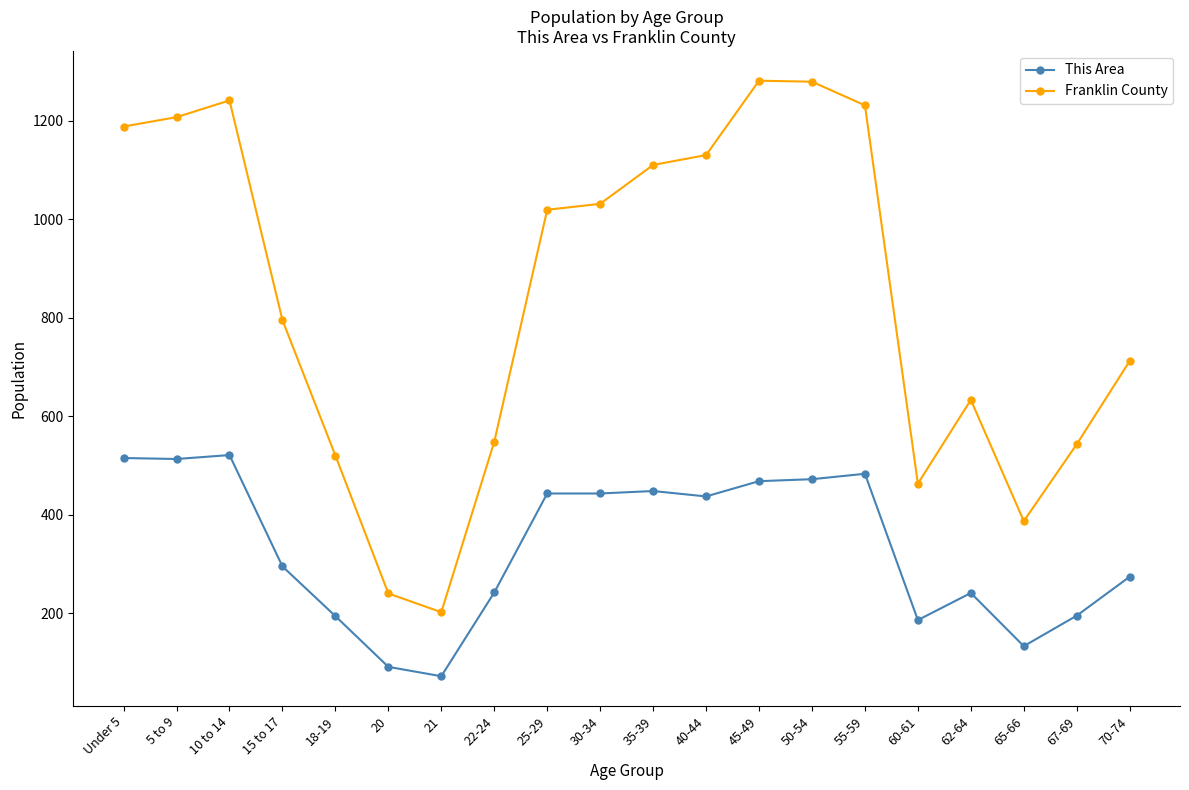

True or false: Franklin County and This Area intersect in this chart.

False